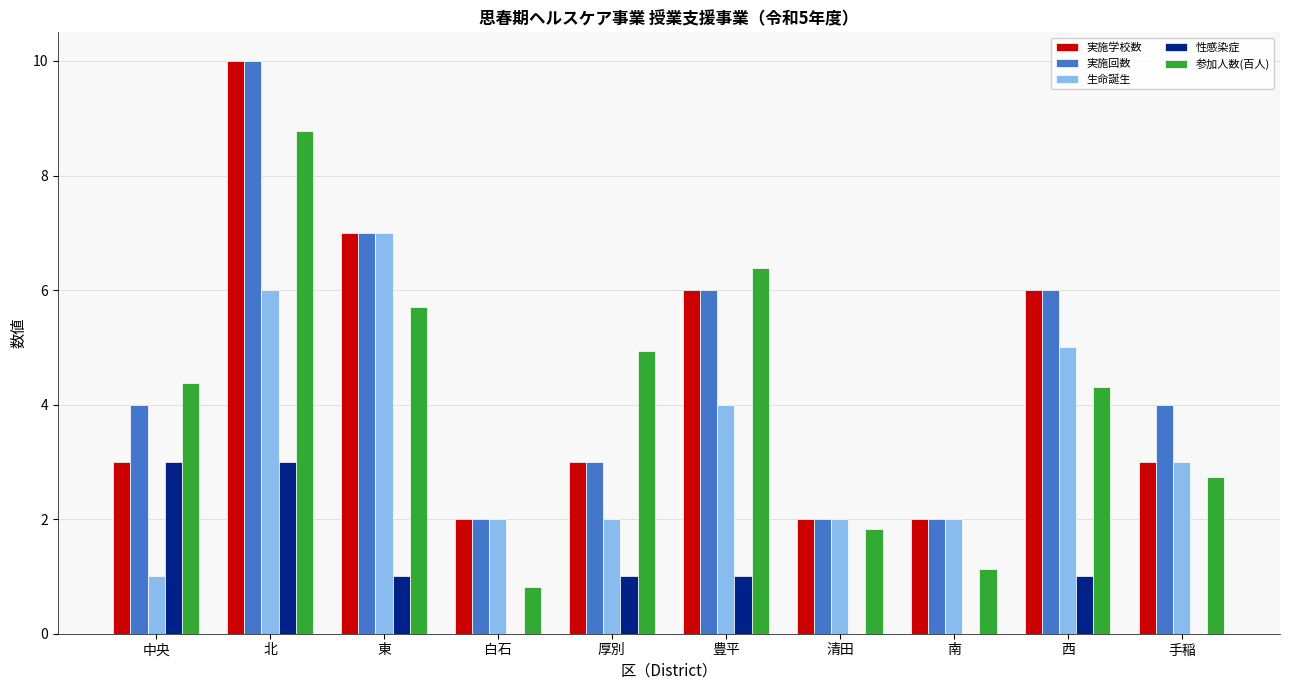

Does the chart contain stacked bars?

No